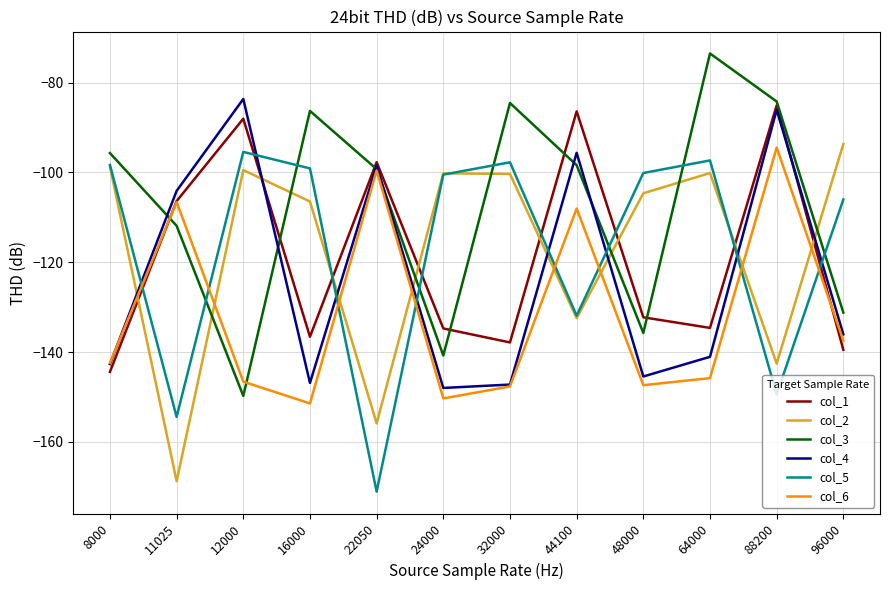

Where is col_1 nearest to the value -114?

11025